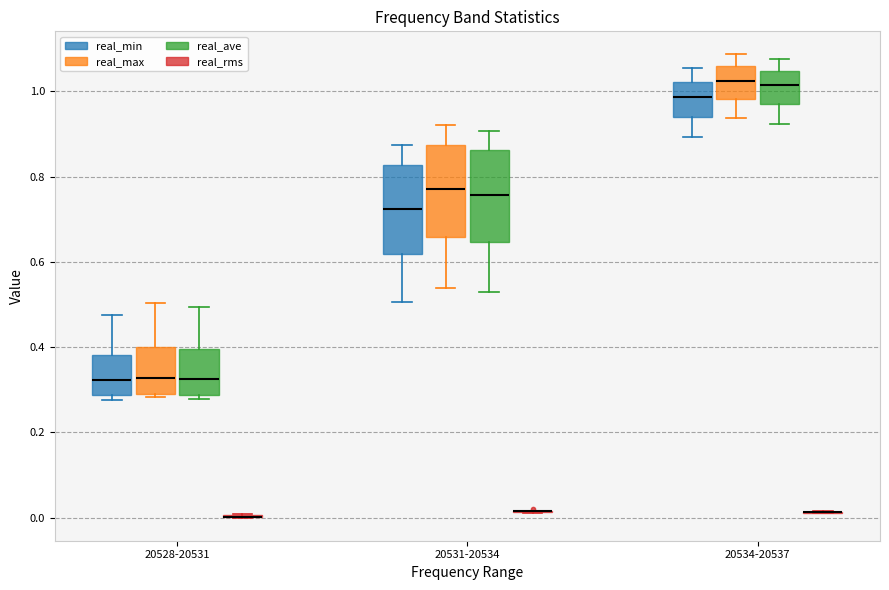

Where does the upper whisker of the box for 20534-20537 (real_max) end on the y-axis? The values are not printed on the chart, so give them approximately, as read against the axis.

1.08